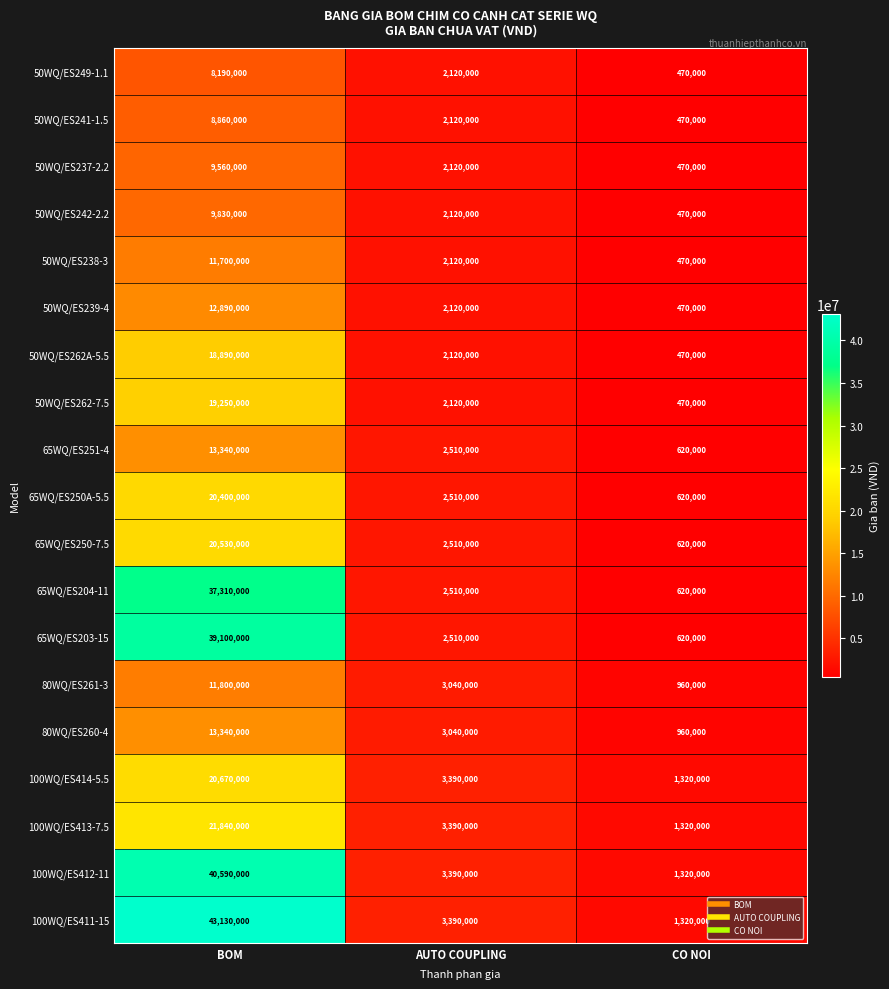

Which series has the largest range (max minus min)?

100WQ/ES411-15